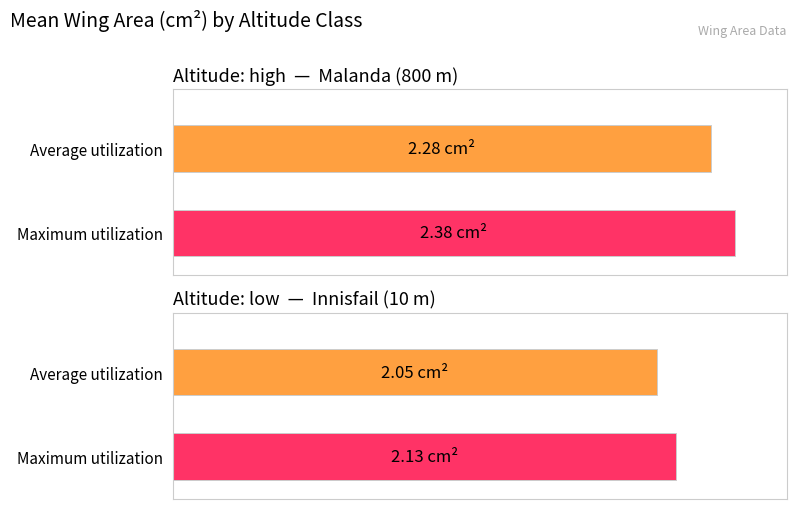

At low (female), list the series in order from smallest to largest.

Average utilization, Maximum utilization